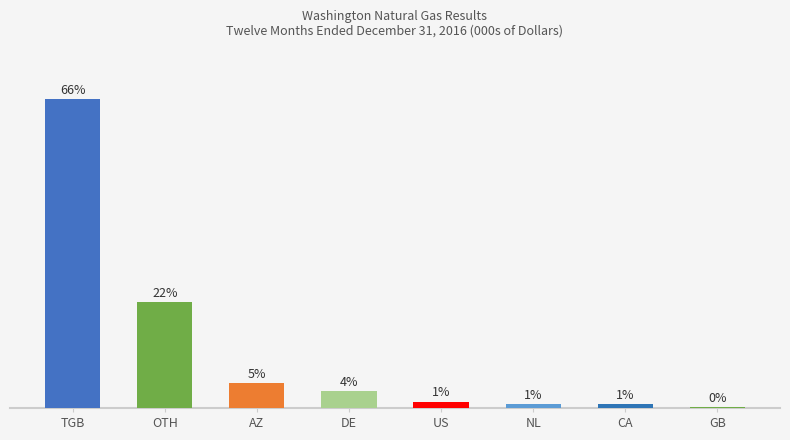

What is the change in value from NL to GB?

-0.6